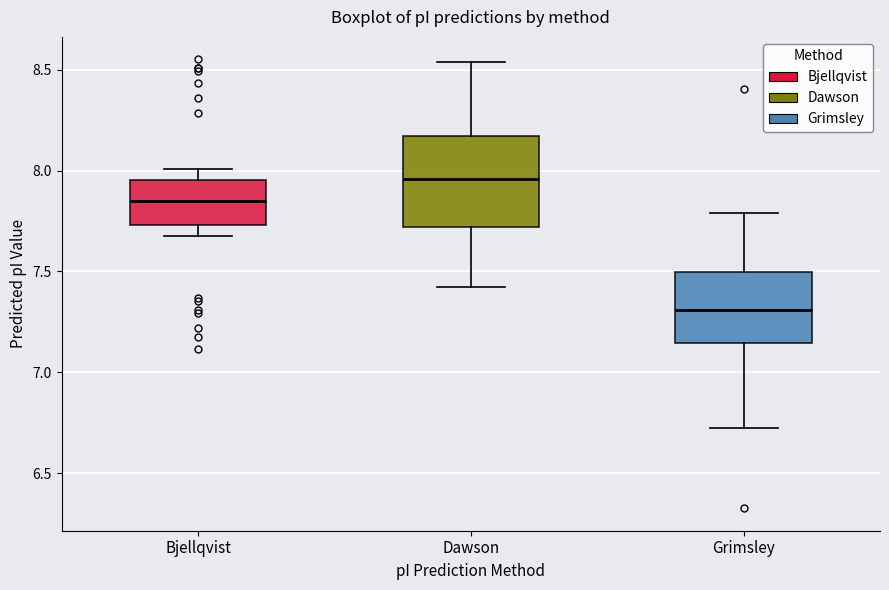

Reading left to right, read every box against the y-axis: the position of its median line, the range the box covers, and the ends of its whiskers. The values are not printed on the chart, so give them approximately, as read against the axis.

Bjellqvist: median 7.85, box 7.75 to 7.95, whiskers 7.65 to 8.00
Dawson: median 7.95, box 7.70 to 8.15, whiskers 7.40 to 8.55
Grimsley: median 7.30, box 7.15 to 7.50, whiskers 6.70 to 7.80